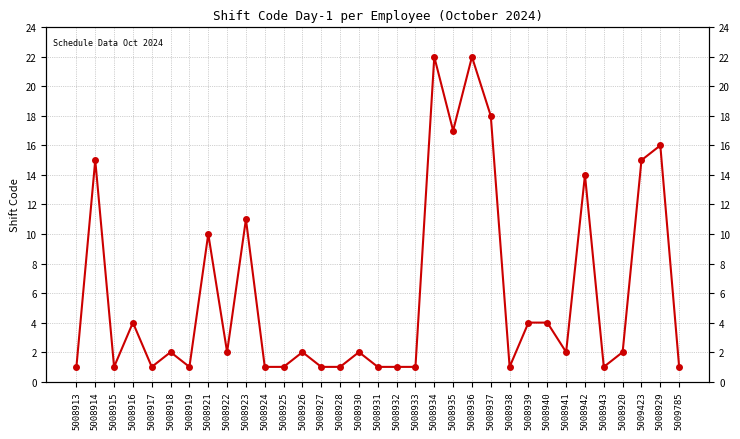

The value at 5008921 is 10. True or false?

True